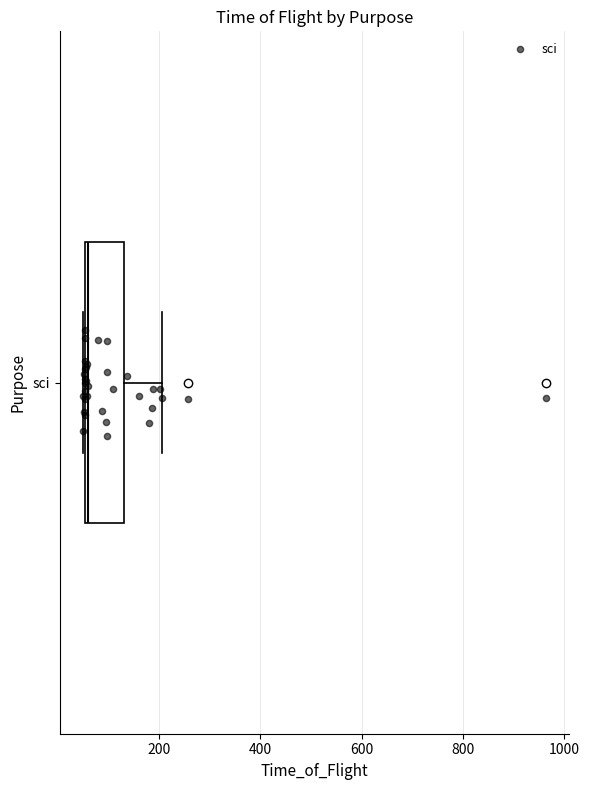

Where is the left edge of the box for sci on the x-axis? The values are not printed on the chart, so give them approximately, as read against the axis.

60